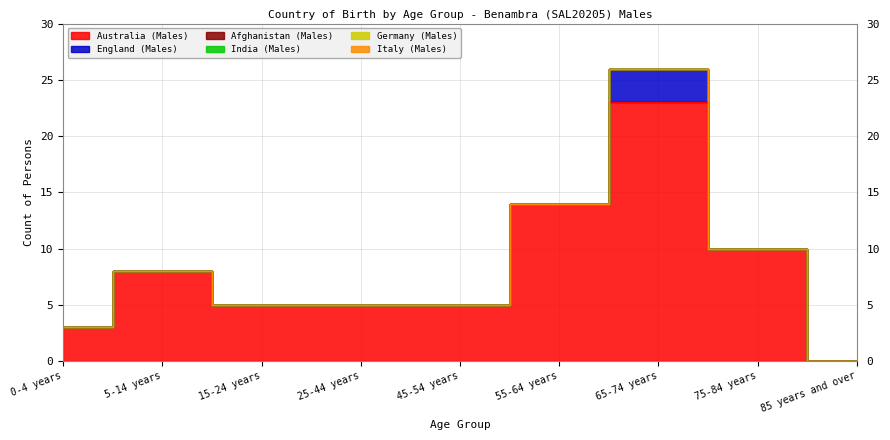

Reading right to left, list all the values displayed in this chart.

Australia (Males): 0	10	23	14	5	5	5	8	3
England (Males): 0	0	3	0	0	0	0	0	0
Afghanistan (Males): 0	0	0	0	0	0	0	0	0
India (Males): 0	0	0	0	0	0	0	0	0
Germany (Males): 0	0	0	0	0	0	0	0	0
Italy (Males): 0	0	0	0	0	0	0	0	0